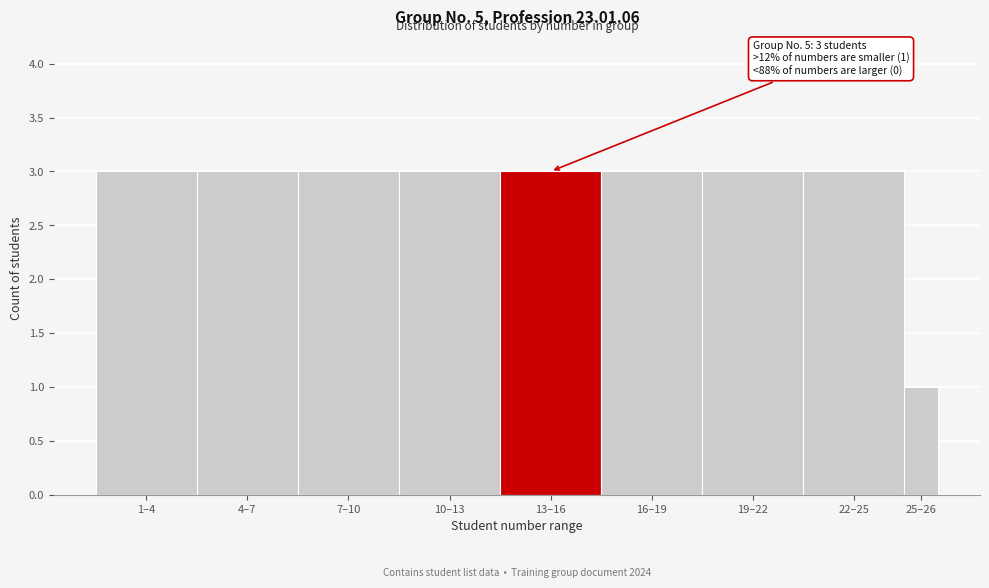

Reading left to right, transcribe all the data shown in this chart.

1–4=3	4–7=3	7–10=3	10–13=3	13–16=3	16–19=3	19–22=3	22–25=3	25–26=1